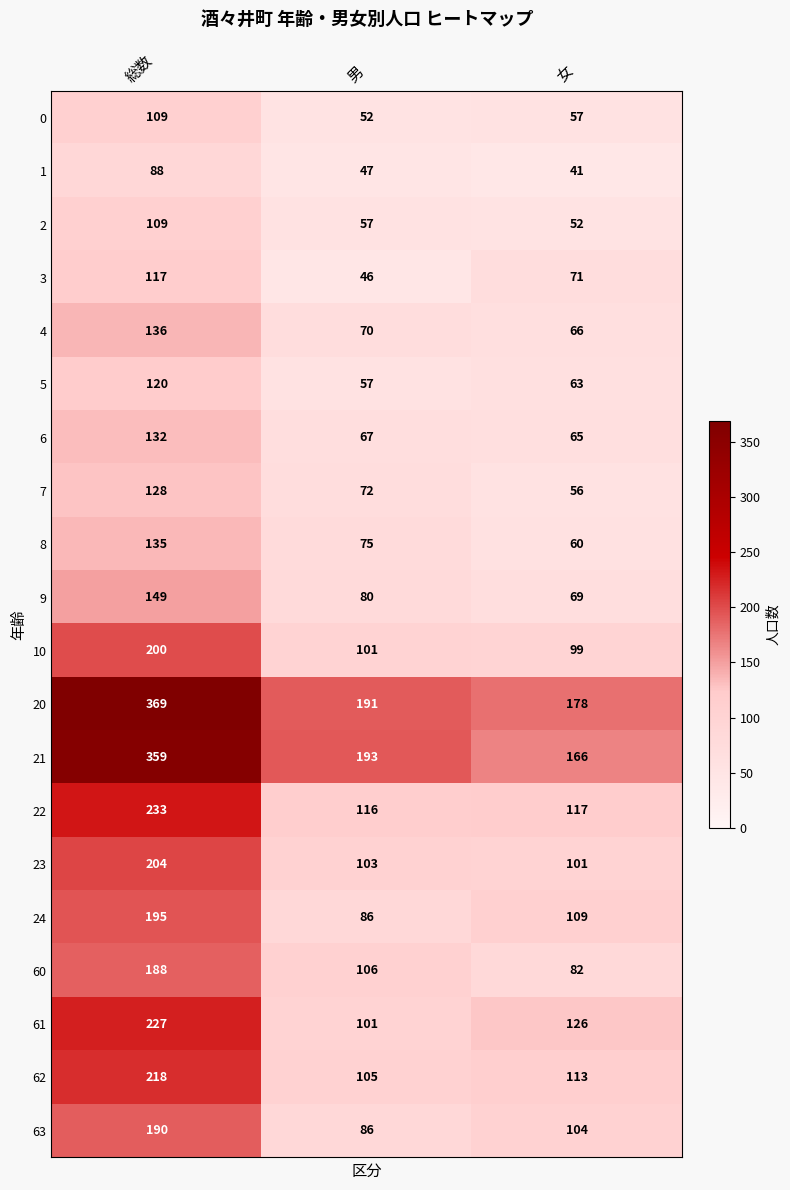

True or false: 6 has a value of 132 at 総数.

True